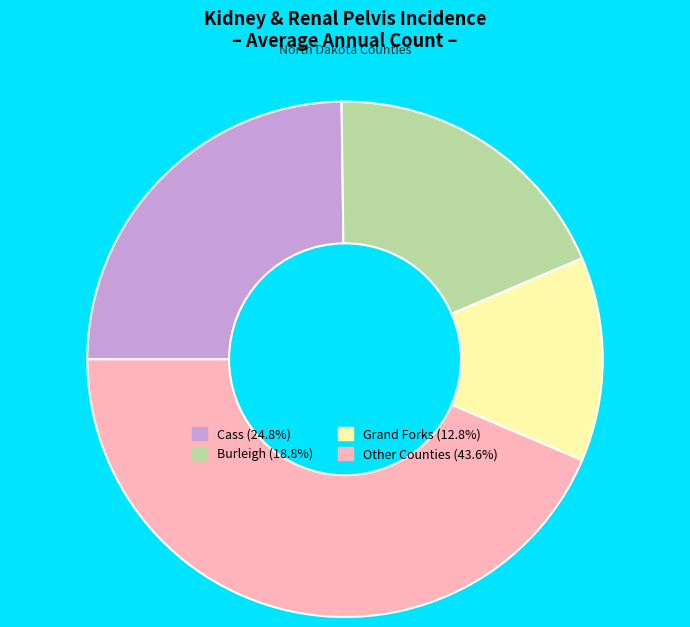

Is there a majority slice in this chart?

No